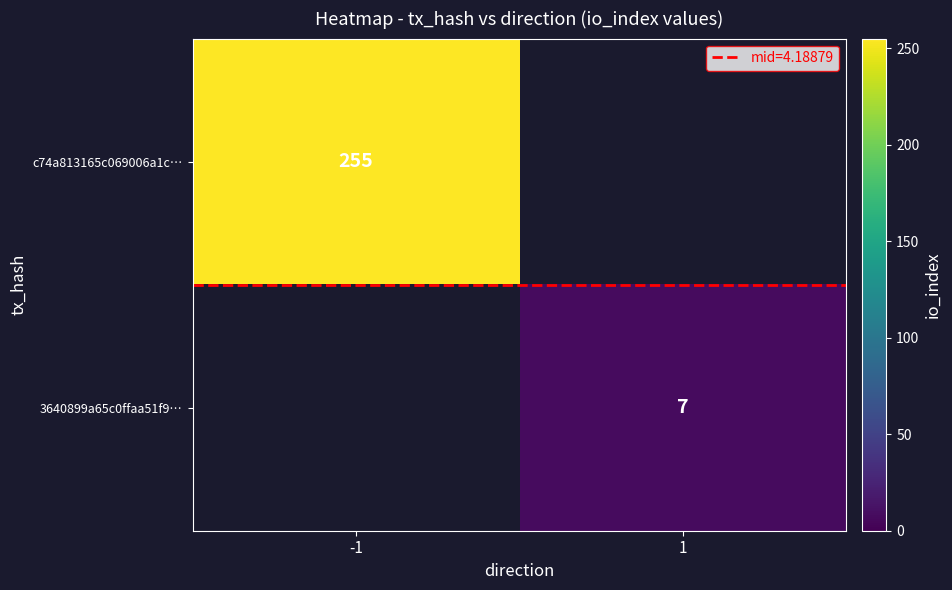

List the series in order of their overall mean, highest first.

c74a813165c069006a1c…, 3640899a65c0ffaa51f9…